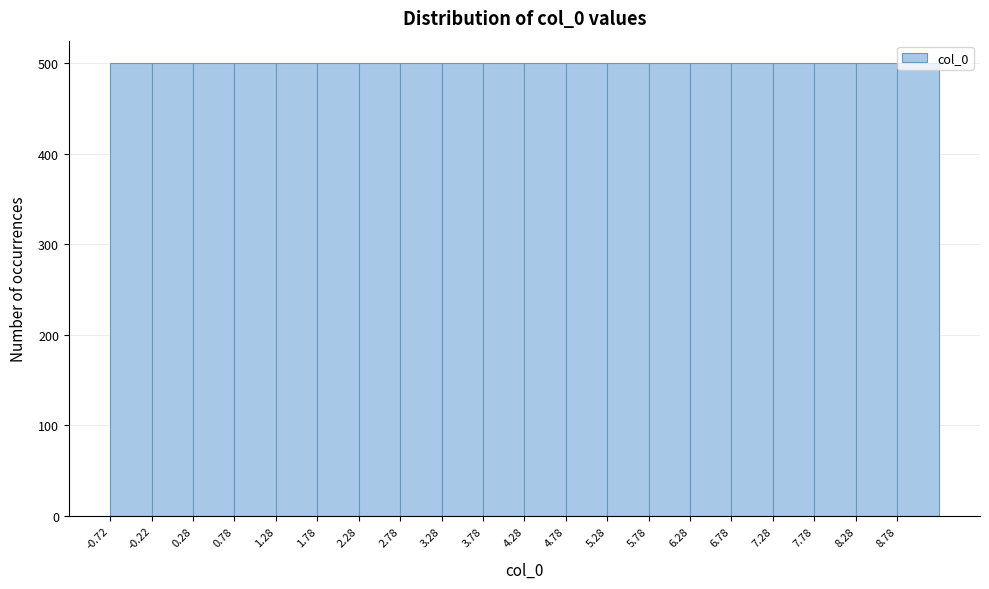

Reading left to right, list every bar in this chart as the range it spans on the x-axis followed by its height. Neither the bar edges nor the heights are printed on the chart, so give them approximately, as read against the axes.

-0.7 to -0.2: 500
-0.2 to 0.3: 500
0.3 to 0.8: 500
0.8 to 1.3: 500
1.3 to 1.8: 500
1.8 to 2.3: 500
2.3 to 2.8: 500
2.8 to 3.3: 500
3.3 to 3.8: 500
3.8 to 4.3: 500
4.3 to 4.8: 500
4.8 to 5.3: 500
5.3 to 5.8: 500
5.8 to 6.3: 500
6.3 to 6.8: 500
6.8 to 7.3: 500
7.3 to 7.8: 500
7.8 to 8.3: 500
8.3 to 8.8: 500
8.8 to 9.3: 500